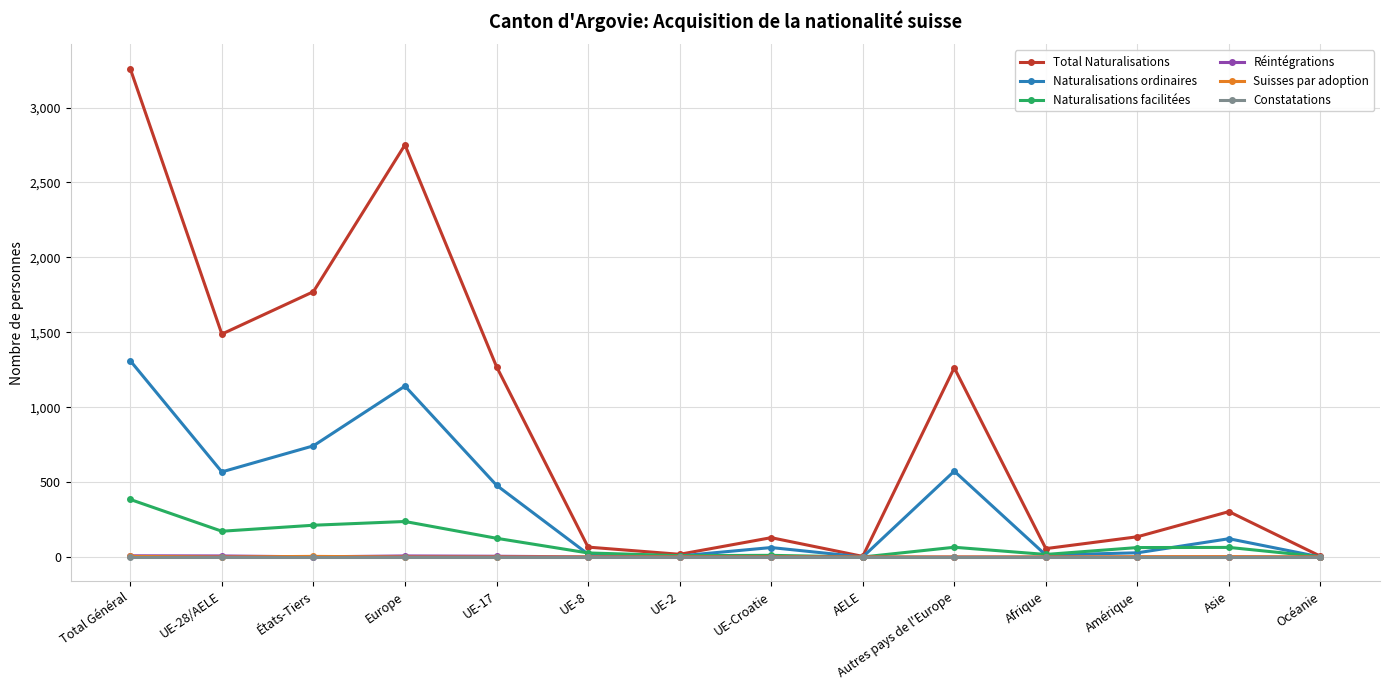

What is the label of the 10th point from the right?

UE-17